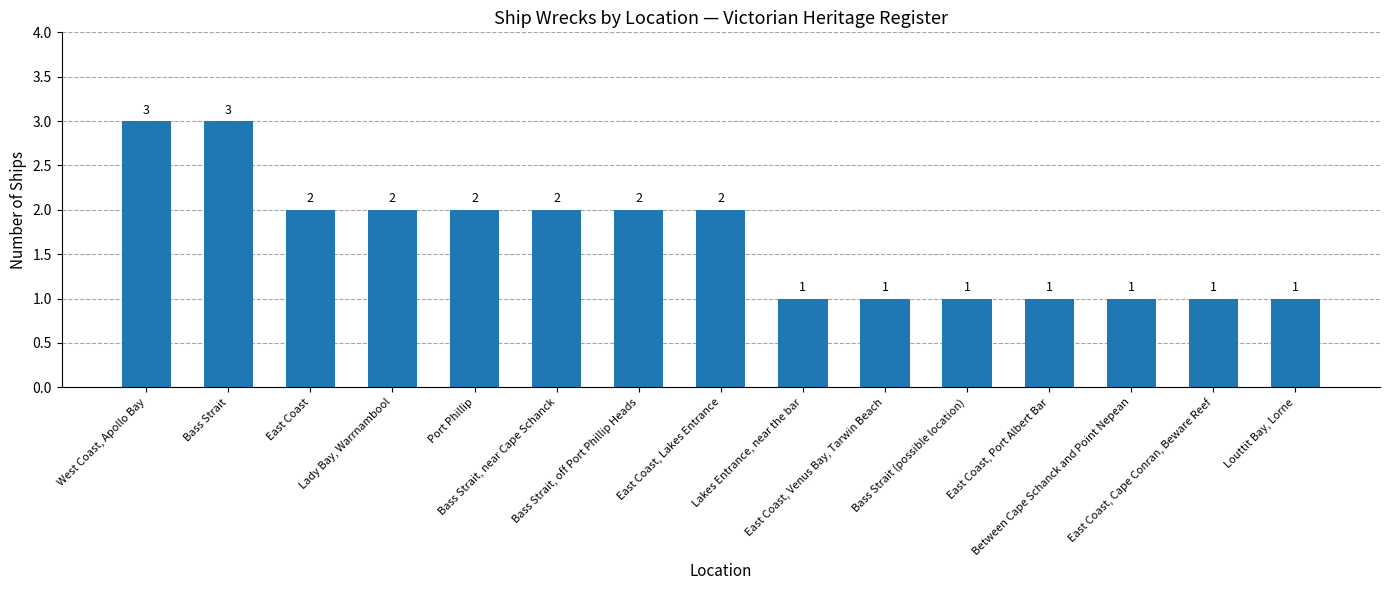

What is the value of the 11th bar from the left?

1